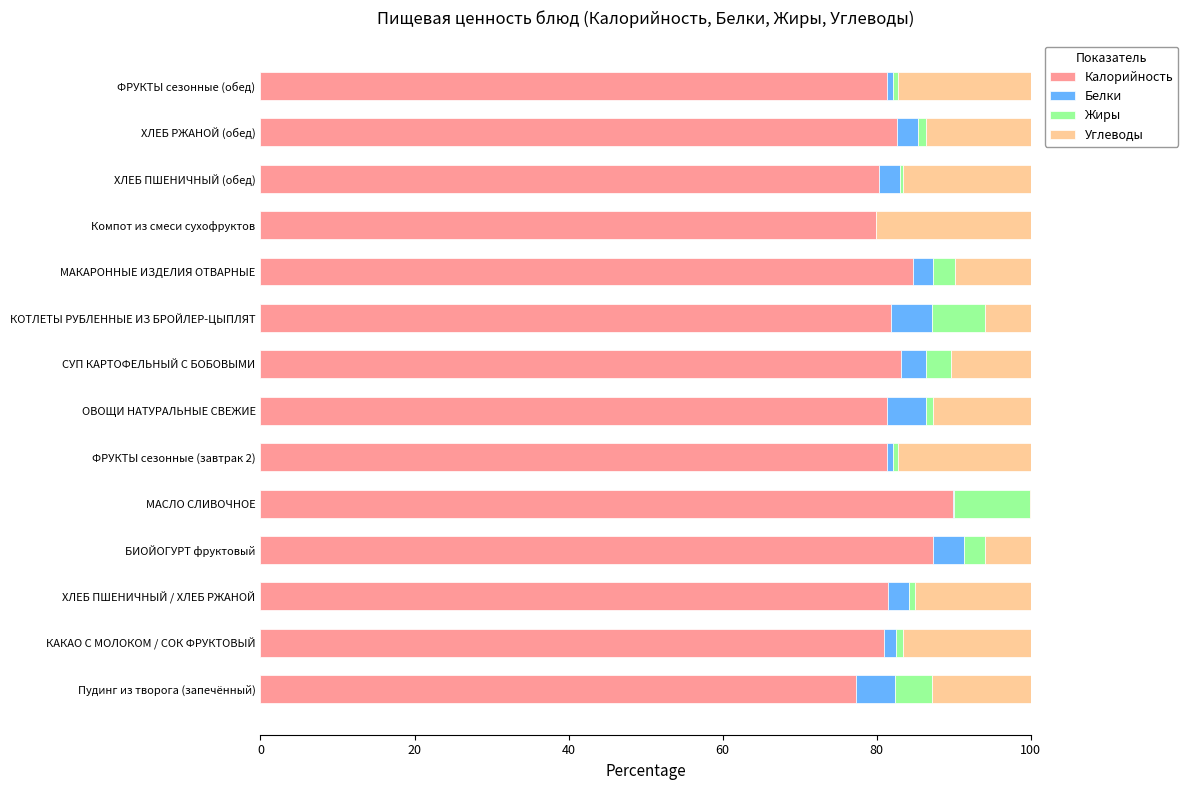

What is the total value across all series at Пудинг из творога (запечённый)?

100.0